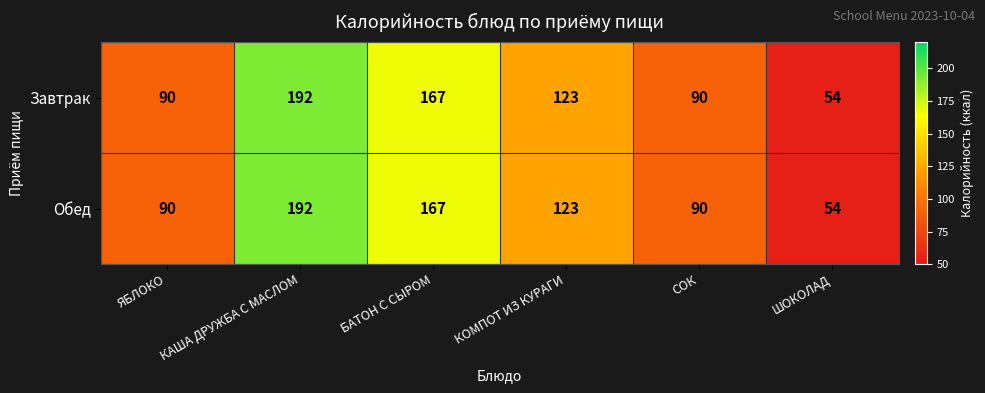

At how many categories does at least one series exceed 70?

5